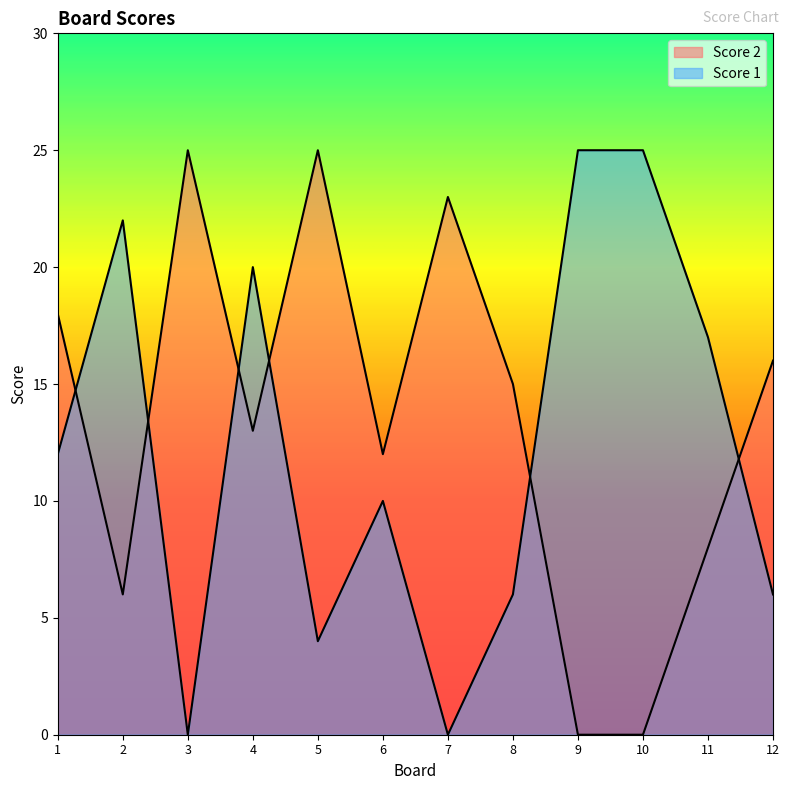

How many lines are shown in the chart?

2